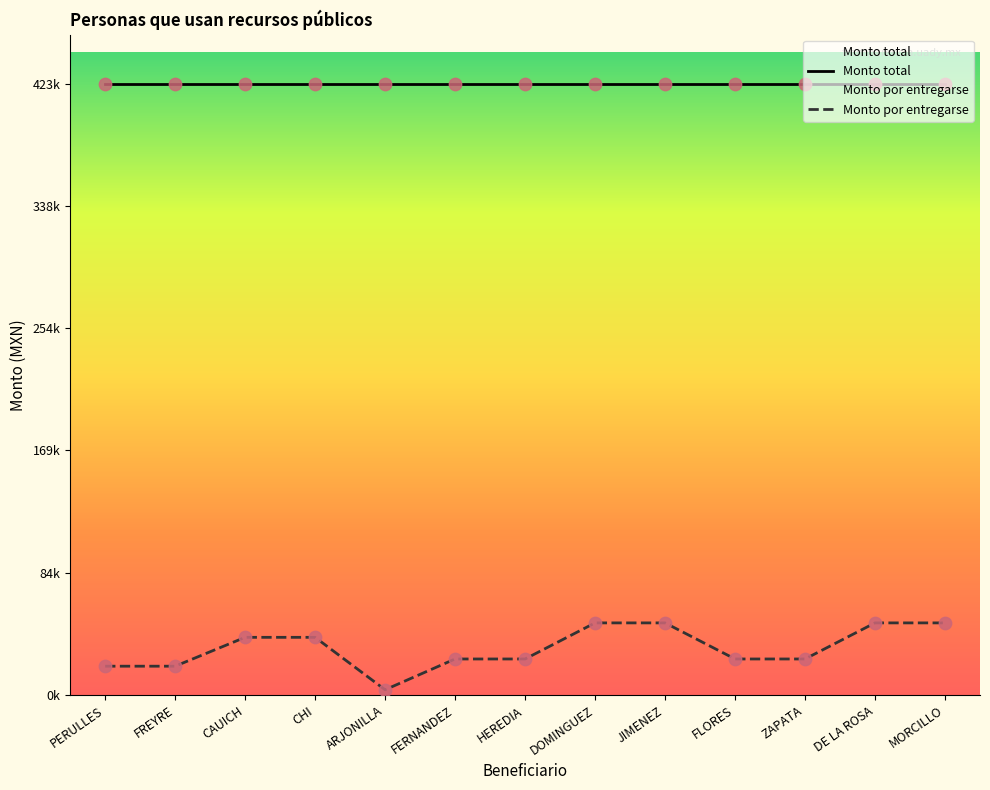

What is the change in value from PERULLES to JIMENEZ?

+30000